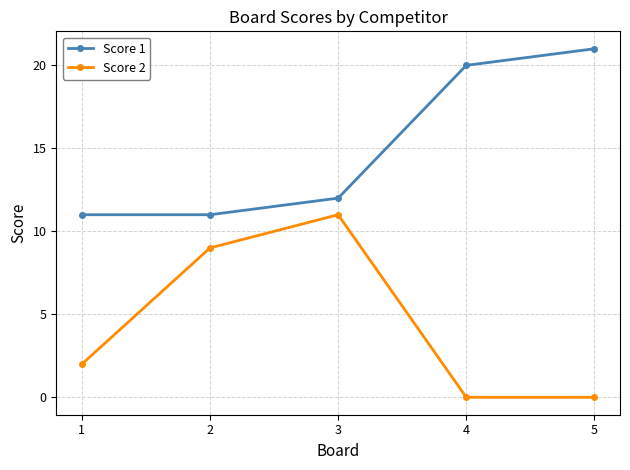

Rank the series at 4 from highest to lowest value.

Score 1, Score 2